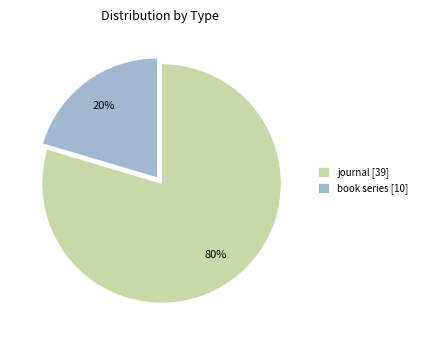

To the nearest percent, what percentage of the pie is book series [10]?

20%